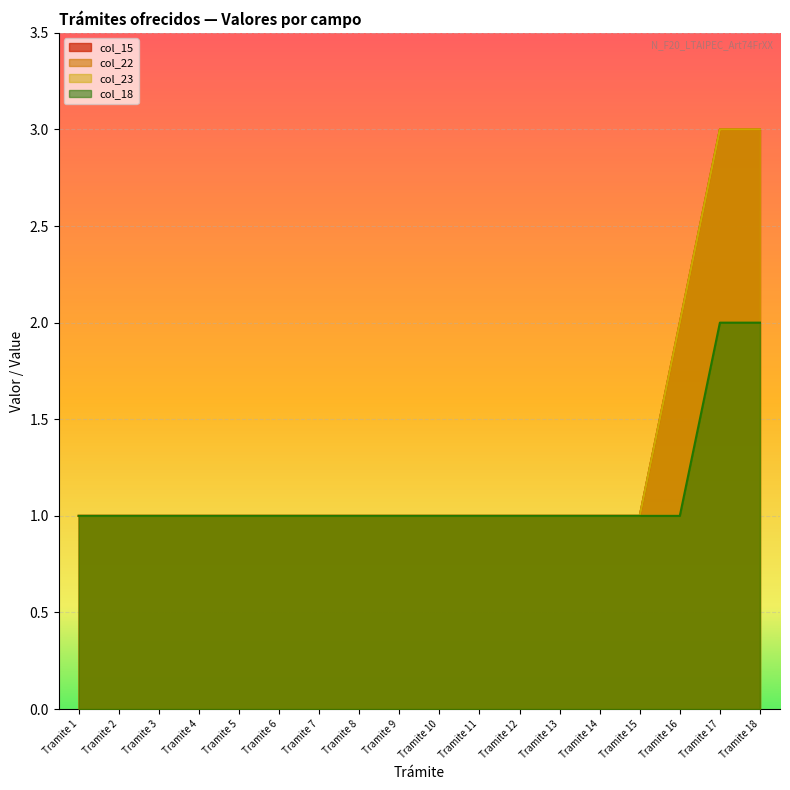

At which label does col_23 reach its minimum?

Tramite 1